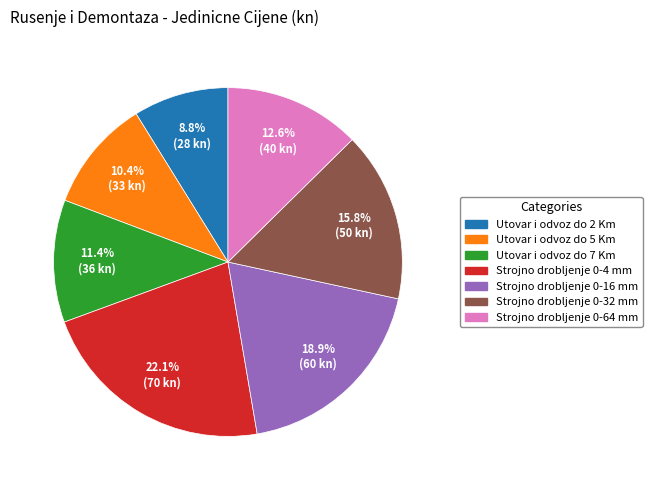

To the nearest percent, what portion does Strojno drobljenje 0-64 mm represent?

13%